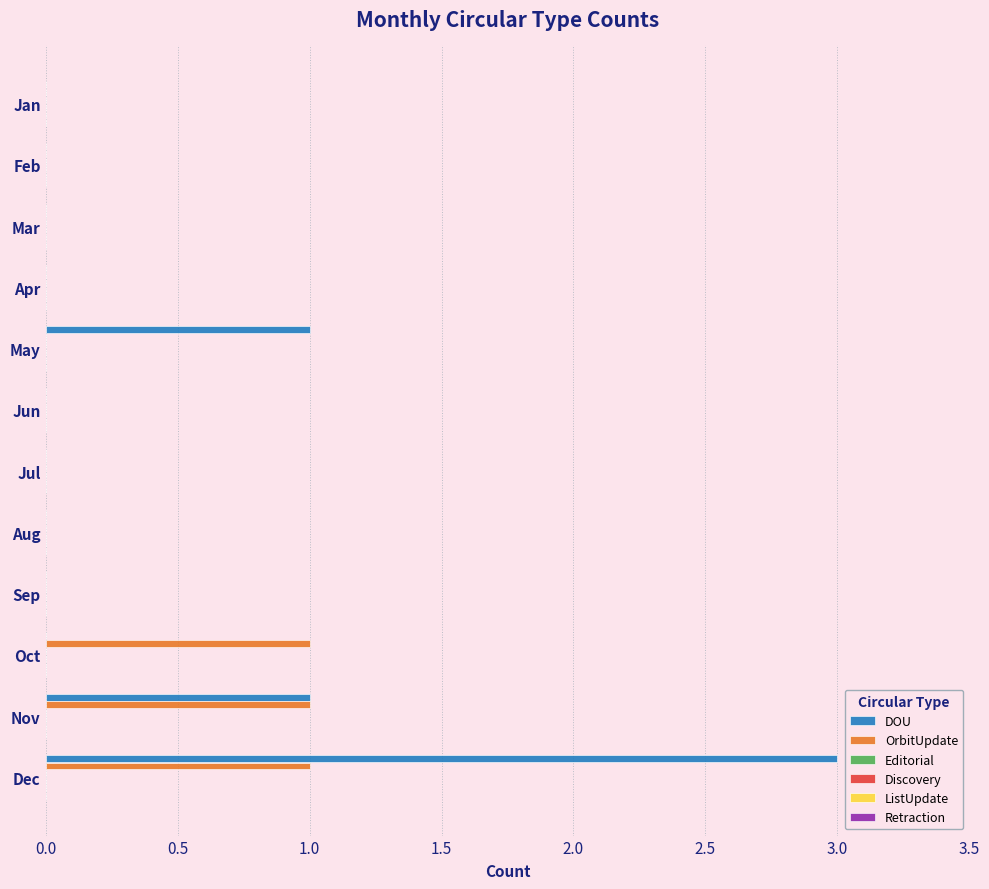

What is the sum of all DOU values?

5